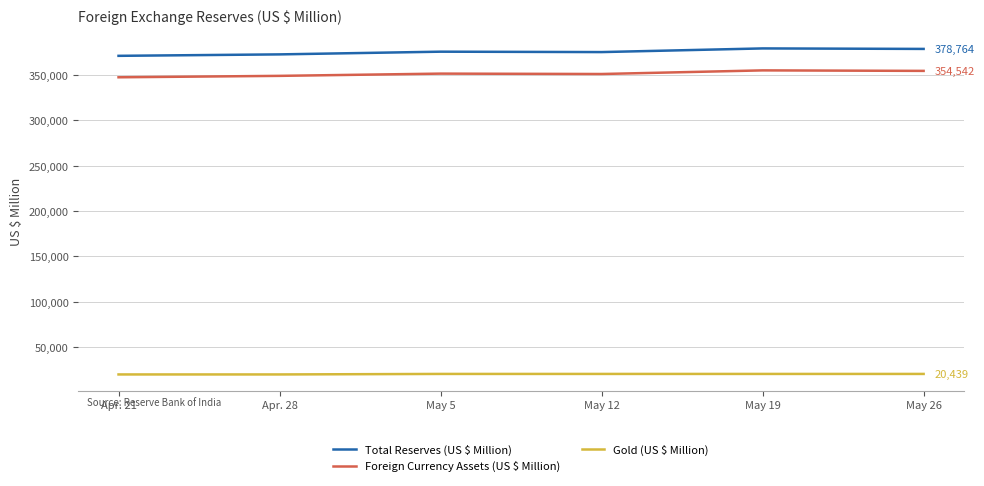

What is the highest value of the Gold (US $ Million) series?

20439